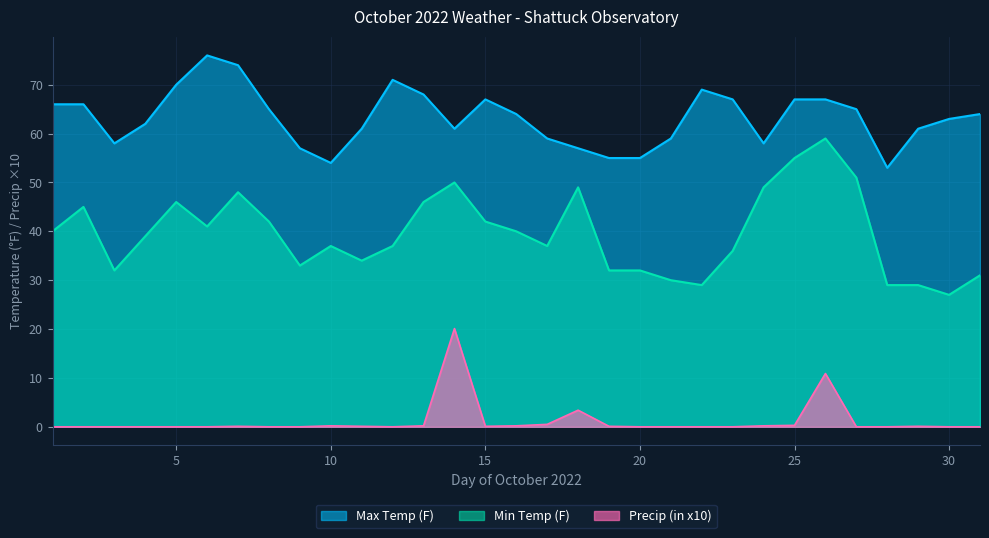

True or false: Max Temp (F) and Min Temp (F) cross at least once.

False